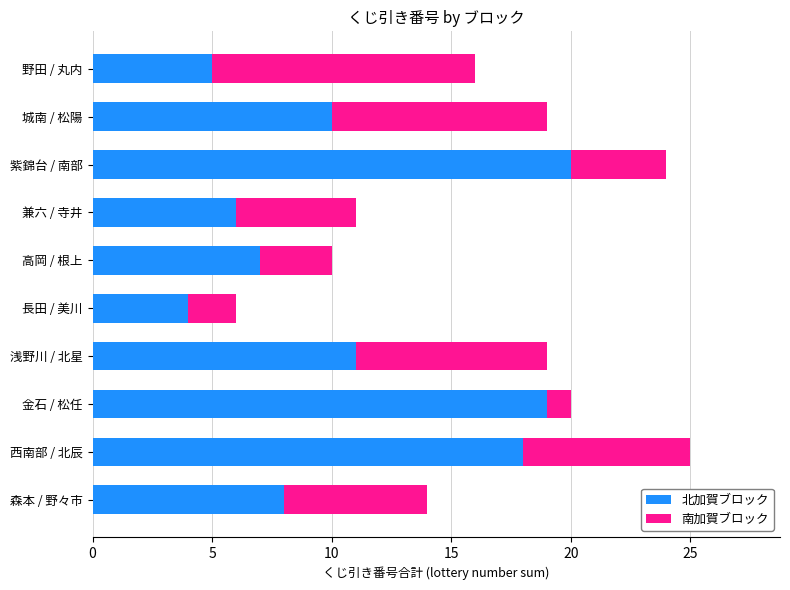

At which label does 北加賀ブロック reach its minimum?

長田 / 美川